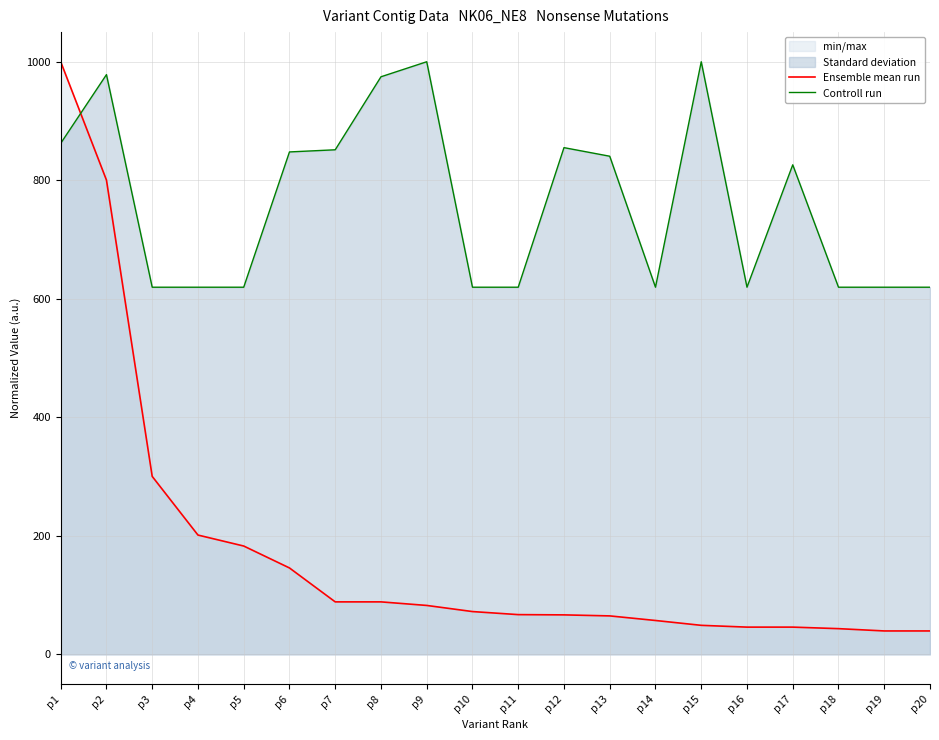

Reading left to right, what are all the values shown in this chart?

Ensemble mean run: p1=1000.0	p2=800.3	p3=300.3	p4=201.4	p5=182.9	p6=145.9	p7=88.6	p8=88.6	p9=82.6	p10=72.3	p11=67.1	p12=66.7	p13=65.0	p14=57.2	p15=49.1	p16=46.0	p17=46.0	p18=43.5	p19=39.6	p20=39.6
Controll run: p1=862.3	p2=978.3	p3=619.6	p4=619.6	p5=619.6	p6=847.8	p7=851.4	p8=974.6	p9=1000.0	p10=619.6	p11=619.6	p12=855.1	p13=840.6	p14=619.6	p15=1000.0	p16=619.6	p17=826.1	p18=619.6	p19=619.6	p20=619.6